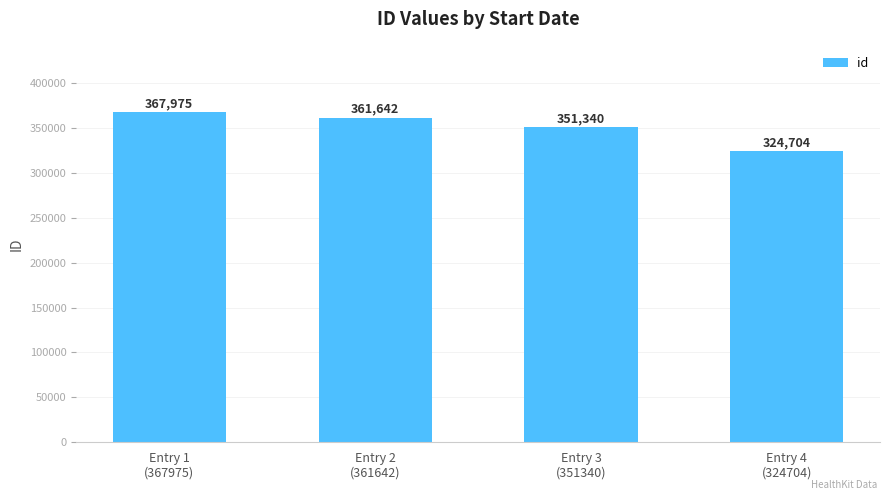

What is the label of the 3rd bar from the left?

Entry 3
(351340)